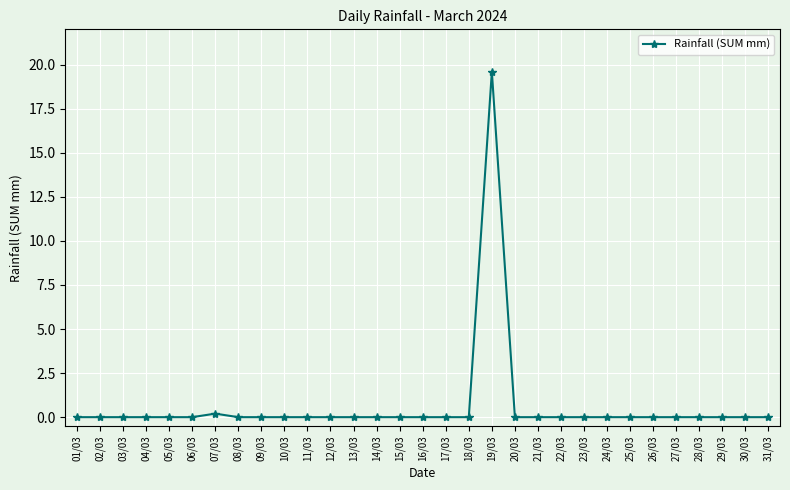

Reading left to right, what are all the values shown in this chart?

01/03=0.0	02/03=0.0	03/03=0.0	04/03=0.0	05/03=0.0	06/03=0.0	07/03=0.2	08/03=0.0	09/03=0.0	10/03=0.0	11/03=0.0	12/03=0.0	13/03=0.0	14/03=0.0	15/03=0.0	16/03=0.0	17/03=0.0	18/03=0.0	19/03=19.6	20/03=0.0	21/03=0.0	22/03=0.0	23/03=0.0	24/03=0.0	25/03=0.0	26/03=0.0	27/03=0.0	28/03=0.0	29/03=0.0	30/03=0.0	31/03=0.0